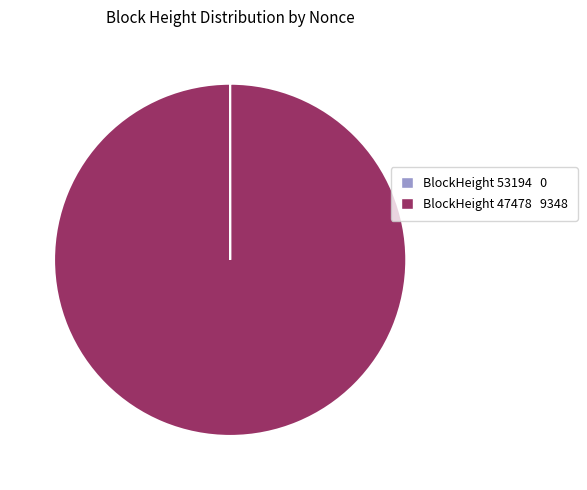

Which slice represents more than half of the pie?

BlockHeight 47478 9348